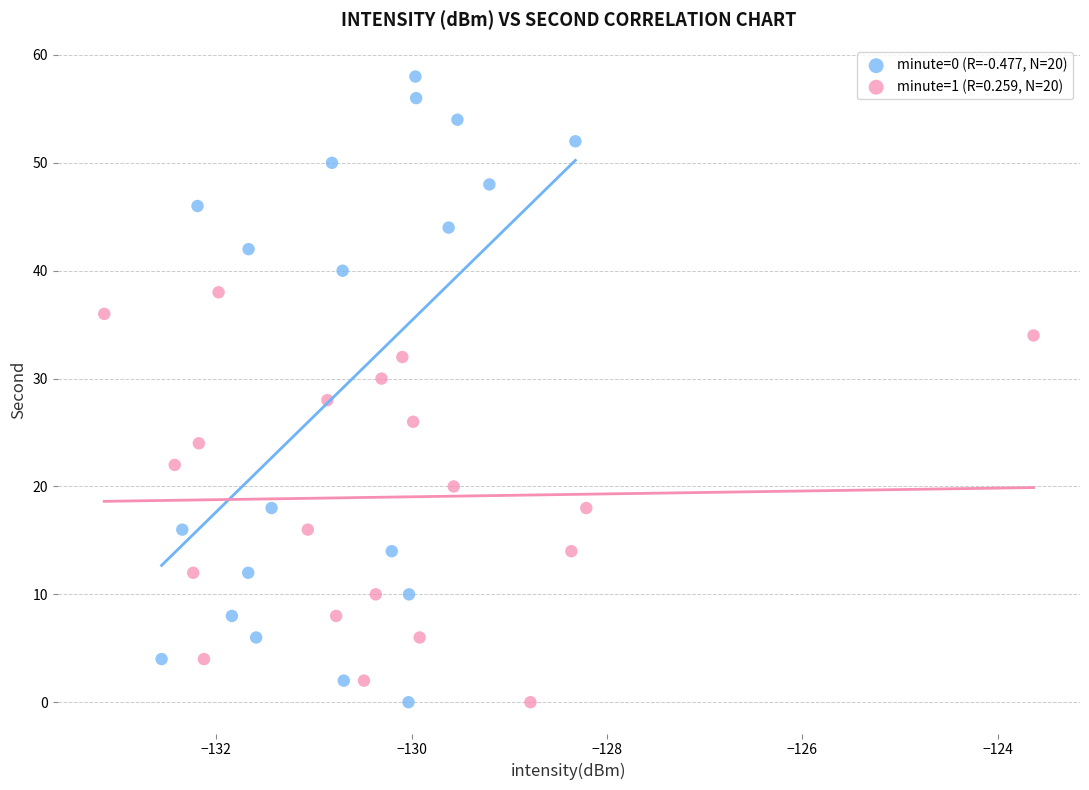

Which series has the widest spread of Y values?

minute=0 (R=-0.477, N=20)